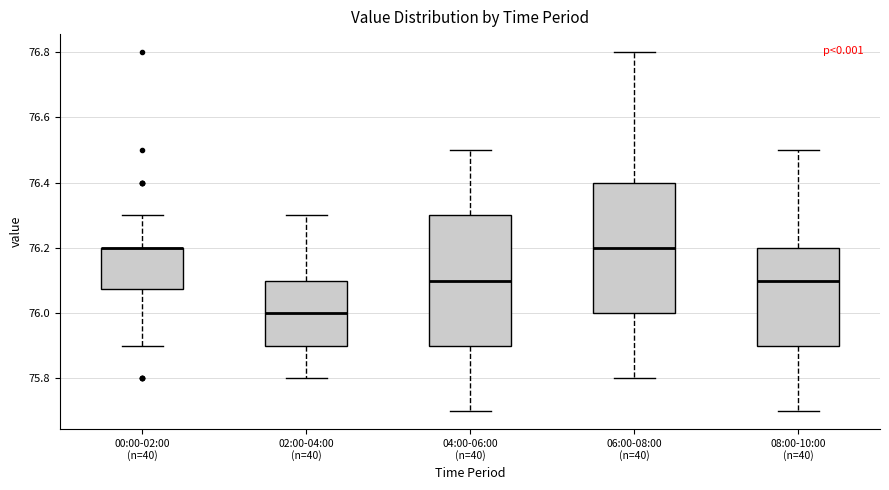

Reading left to right, read every box against the y-axis: the position of its median line, the range the box covers, and the ends of its whiskers. The values are not printed on the chart, so give them approximately, as read against the axis.

00:00-02:00 (n=40): median 76.20 (drawn on the box's upper edge), box 76.08 to 76.20, whiskers 75.90 to 76.30
02:00-04:00 (n=40): median 76.00, box 75.90 to 76.10, whiskers 75.80 to 76.30
04:00-06:00 (n=40): median 76.10, box 75.90 to 76.30, whiskers 75.70 to 76.50
06:00-08:00 (n=40): median 76.20, box 76.00 to 76.40, whiskers 75.80 to 76.80
08:00-10:00 (n=40): median 76.10, box 75.90 to 76.20, whiskers 75.70 to 76.50